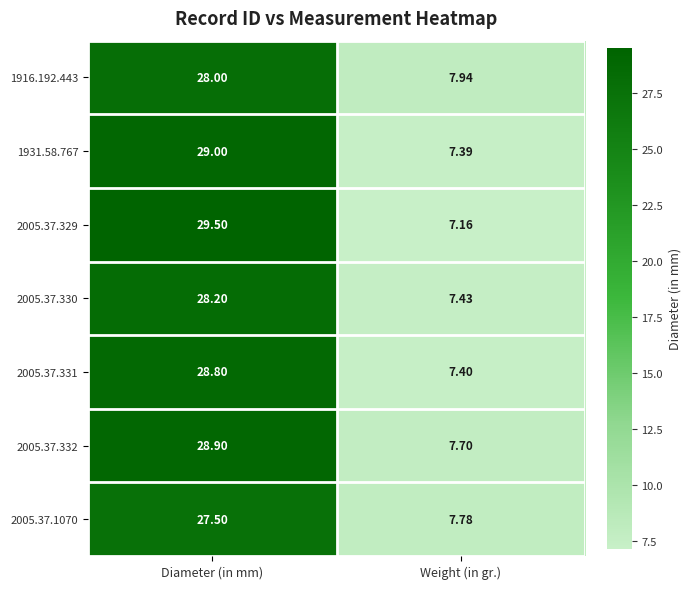

At how many categories does at least one series exceed 9?

1